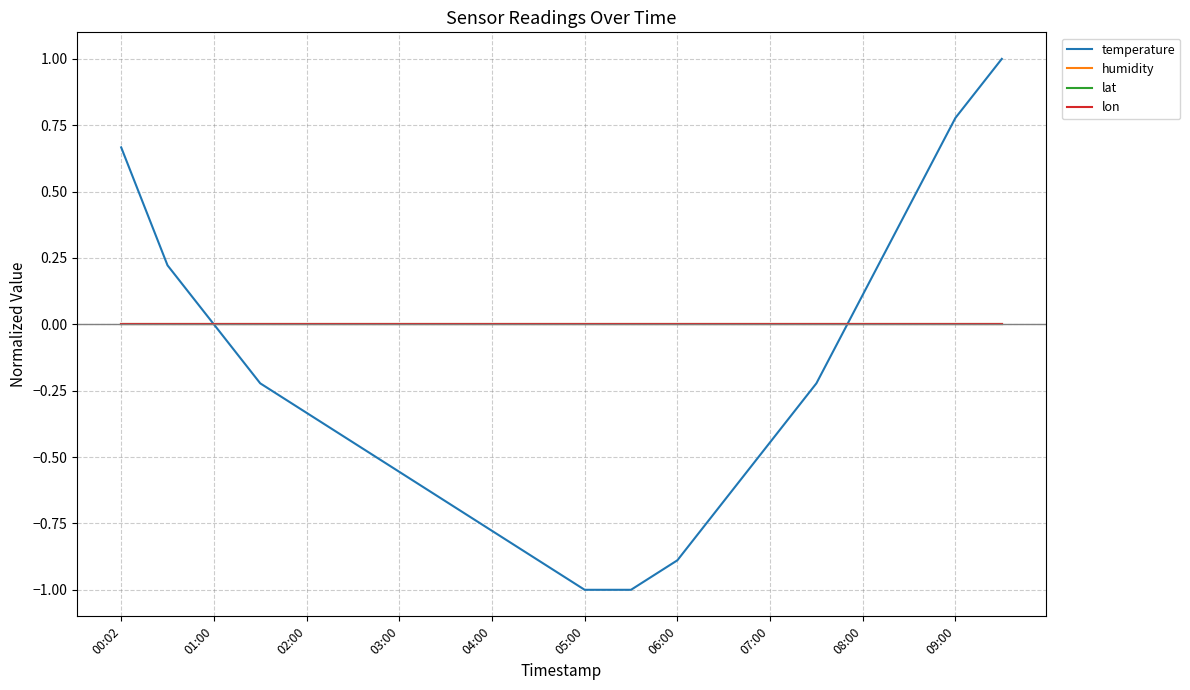

Is this an area chart (filled region under the line)?

No